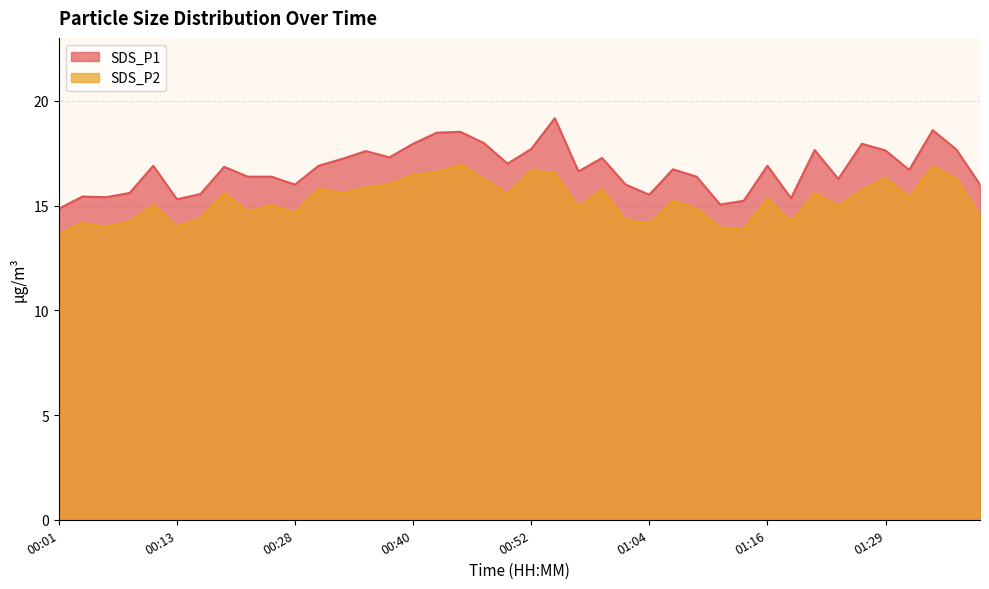

How many interior local peaks does the SDS_P1 series have?

12